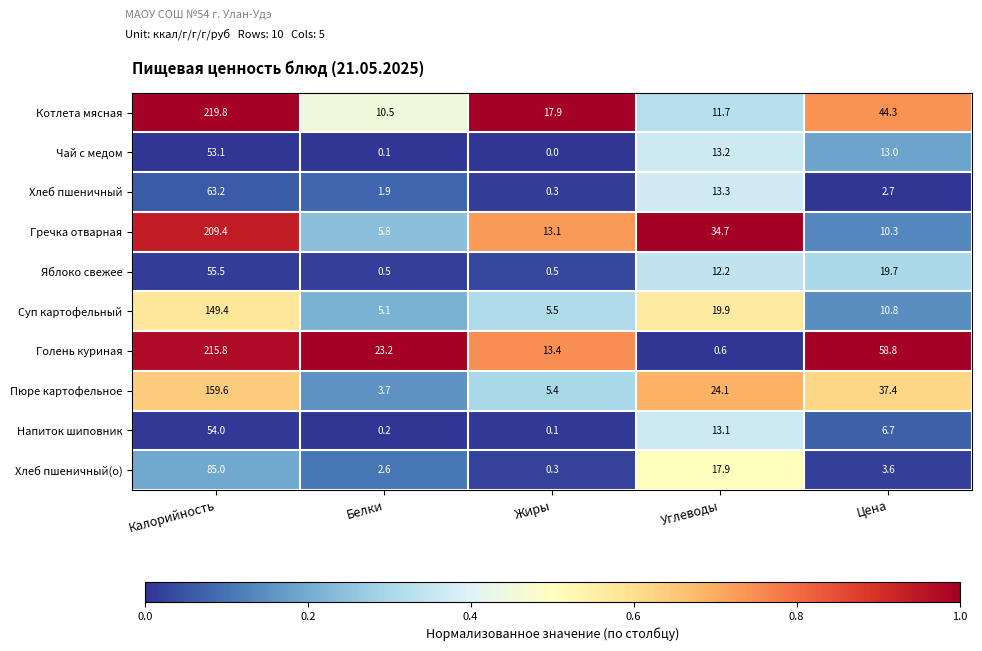

At which label does Чай с медом first exceed 13?

Калорийность